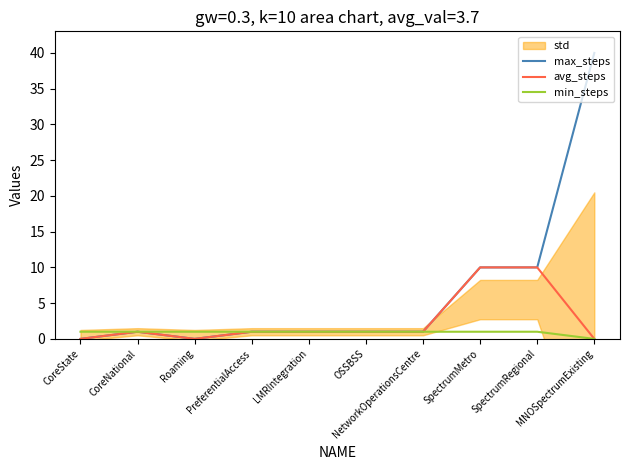

What is the label of the 7th point from the left?

NetworkOperationsCentre